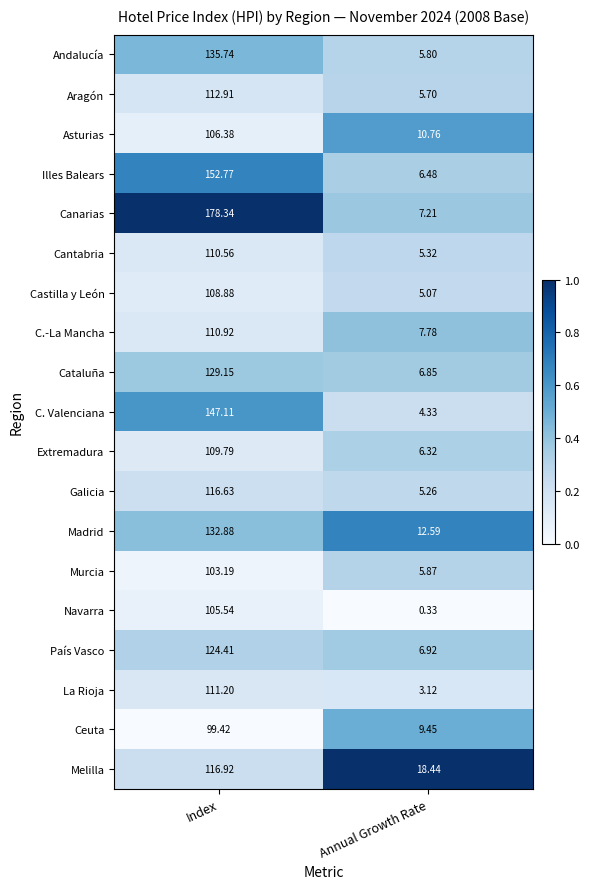

At Index, list the series in order from smallest to largest.

Ceuta, Murcia, Navarra, Asturias, Castilla y León, Extremadura, Cantabria, C.-La Mancha, La Rioja, Aragón, Galicia, Melilla, País Vasco, Cataluña, Madrid, Andalucía, C. Valenciana, Illes Balears, Canarias